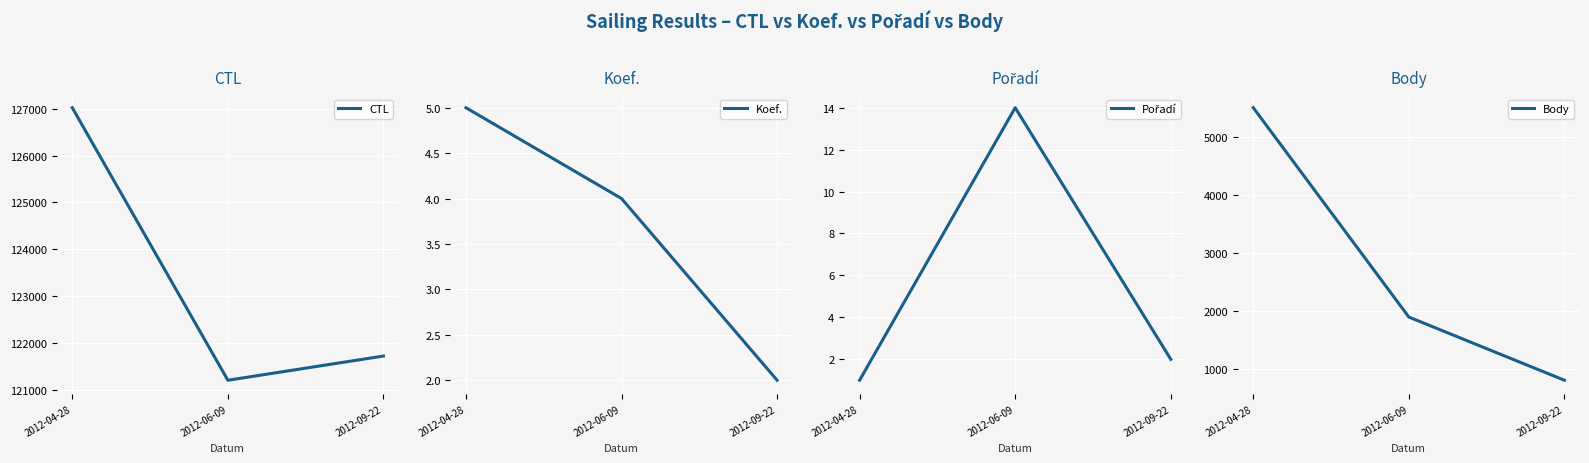

What is the label of the 1st point from the left?

2012-04-28